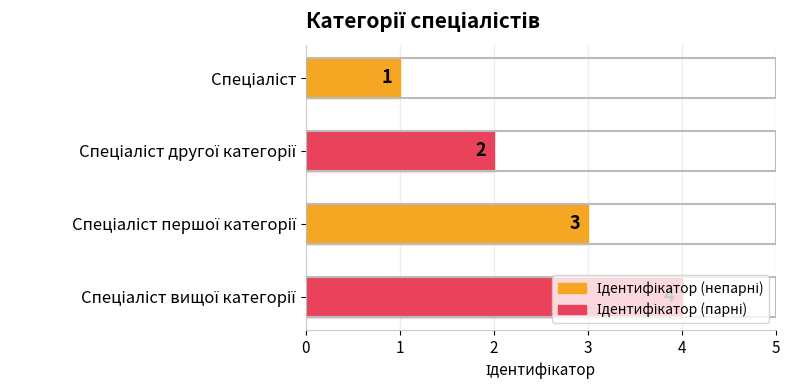

What is the greatest value displayed?

4